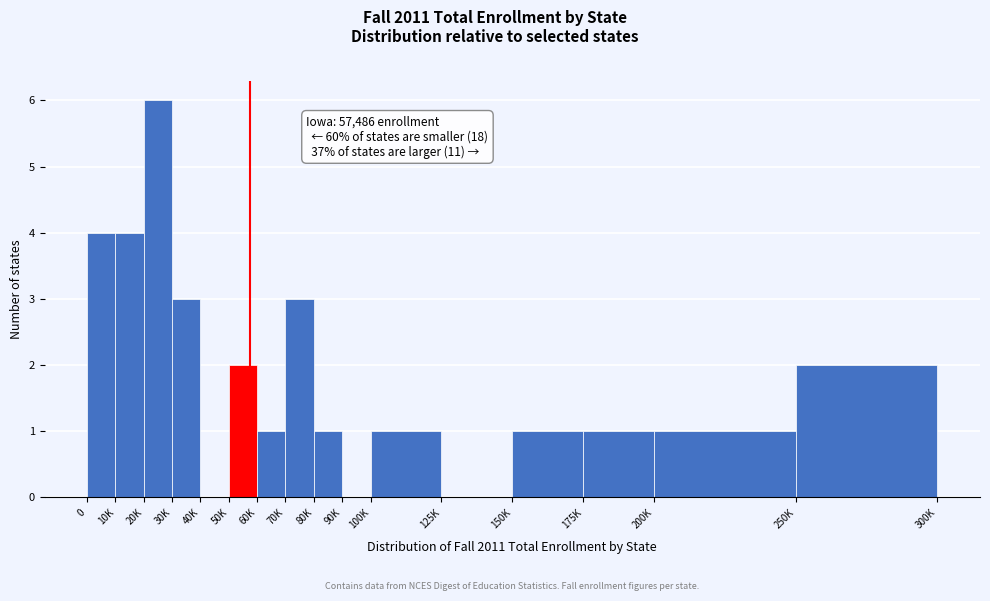

Reading left to right, extract all data points from this chart.

0=4	10K=4	20K=6	30K=3	40K=0	50K=2	60K=1	70K=3	80K=1	90K=0	100K=1	125K=0	150K=1	175K=1	200K=1	250K=2